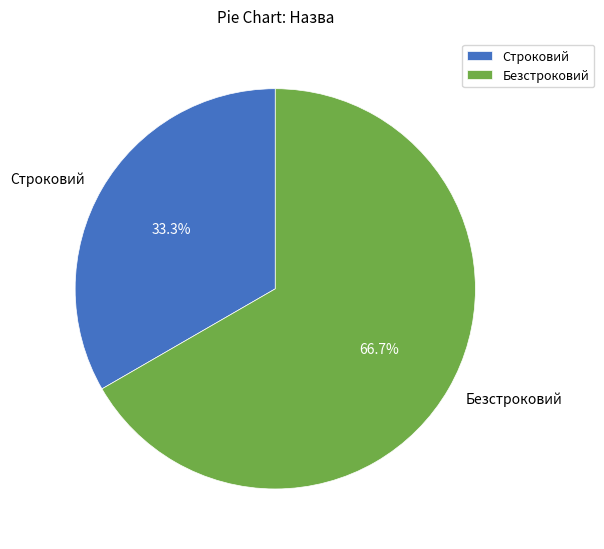

Is there a majority slice in this chart?

Yes